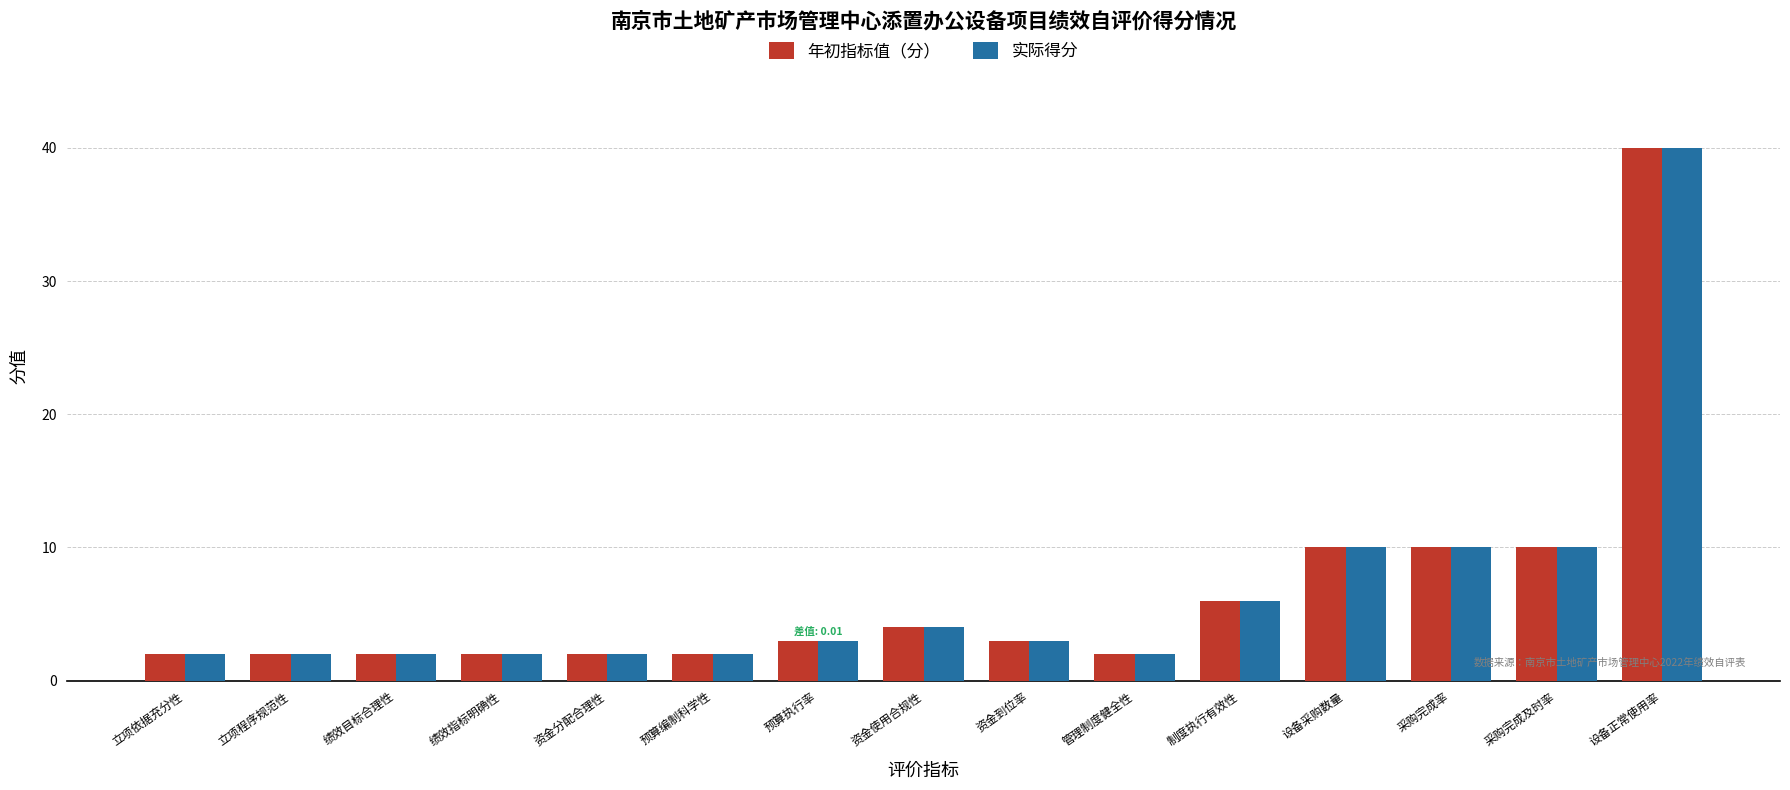

What is the value of the 实际得分 bar at the 13th from the left?

10.0